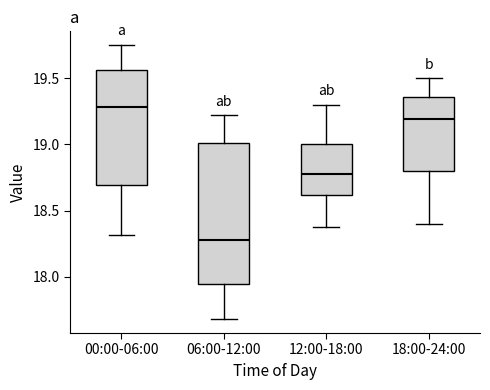

Reading left to right, read every box against the y-axis: the position of its median line, the range the box covers, and the ends of its whiskers. The values are not printed on the chart, so give them approximately, as read against the axis.

00:00-06:00: median 19.30, box 18.70 to 19.55, whiskers 18.30 to 19.75
06:00-12:00: median 18.30, box 17.95 to 19.00, whiskers 17.70 to 19.20
12:00-18:00: median 18.80, box 18.60 to 19.00, whiskers 18.40 to 19.30
18:00-24:00: median 19.20, box 18.80 to 19.35, whiskers 18.40 to 19.50